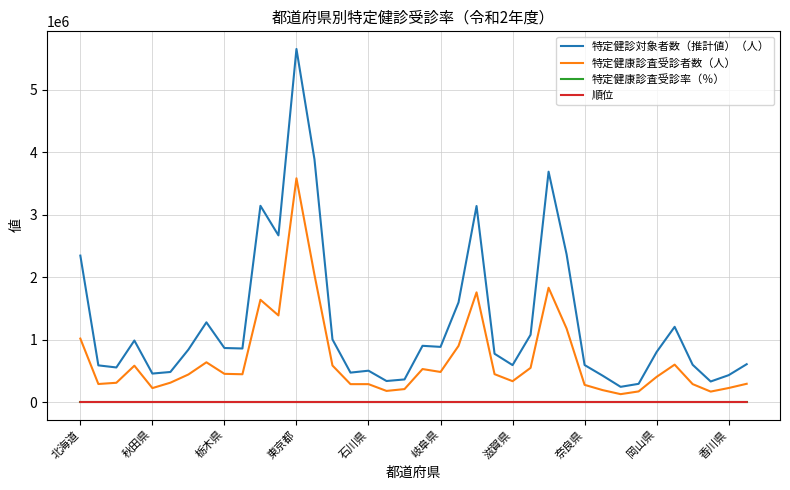

Which series has the widest spread of values?

特定健診対象者数（推計値）（人）